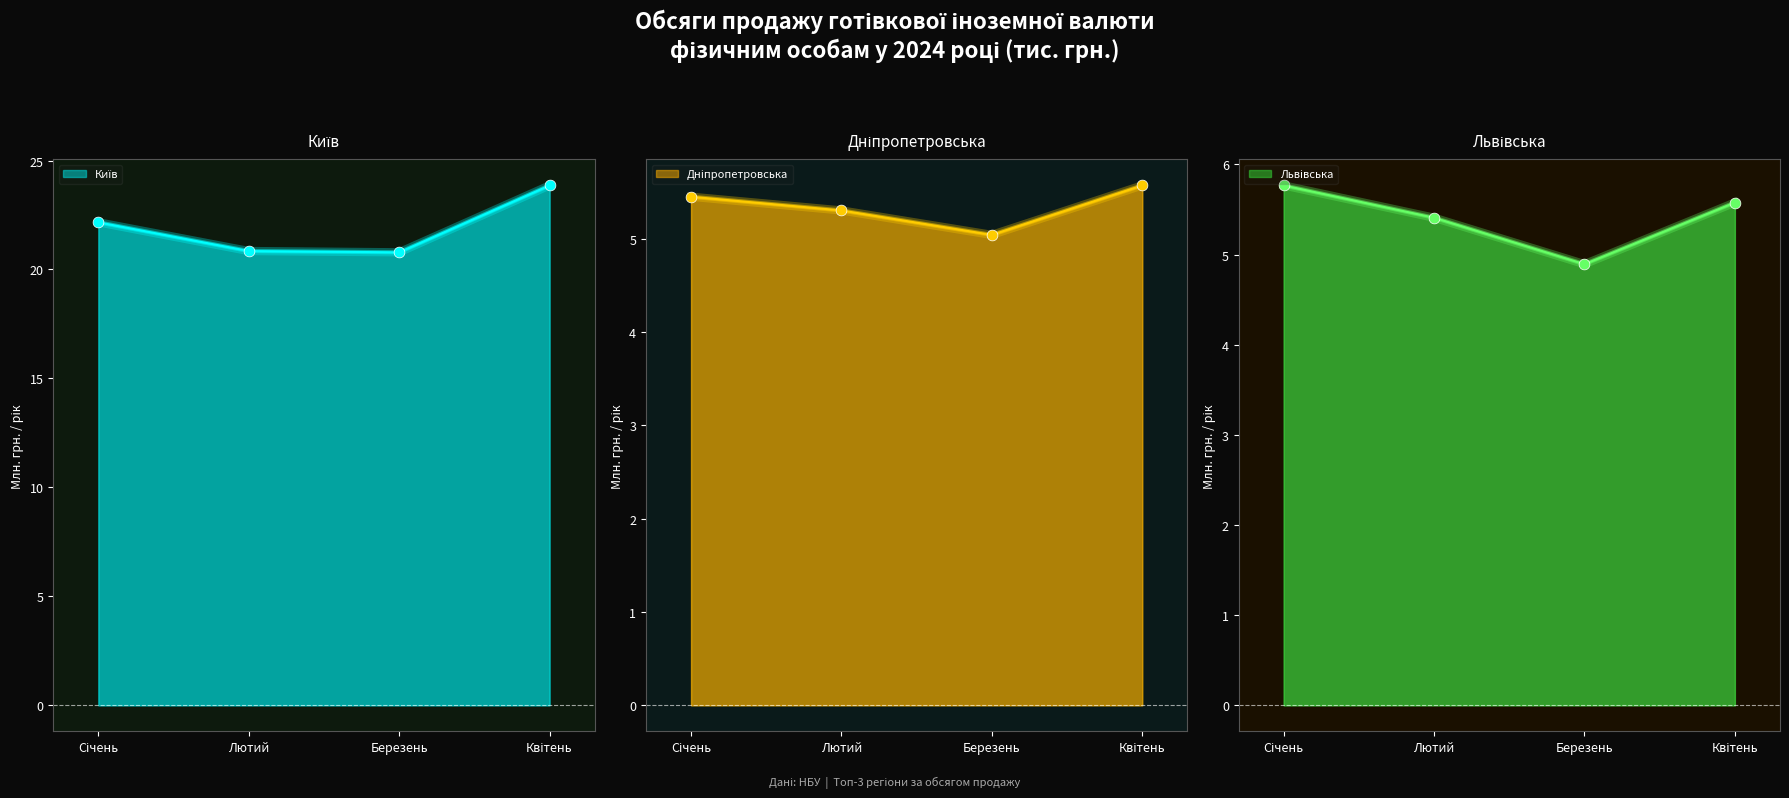

Which series reaches the minimum Y coordinate?

Львівська